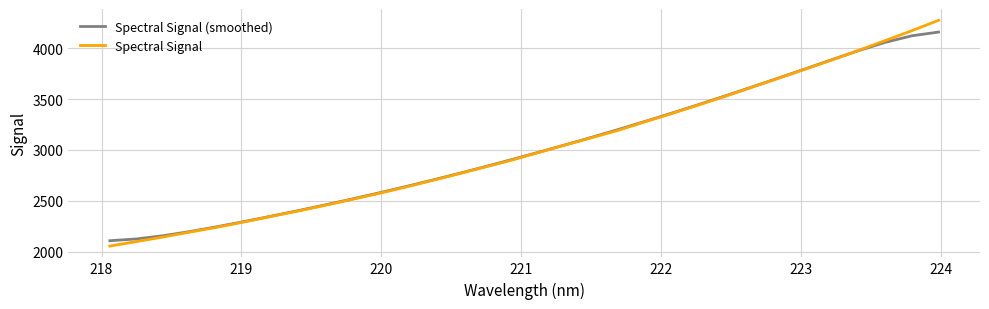

Which series has the largest range (max minus min)?

Spectral Signal